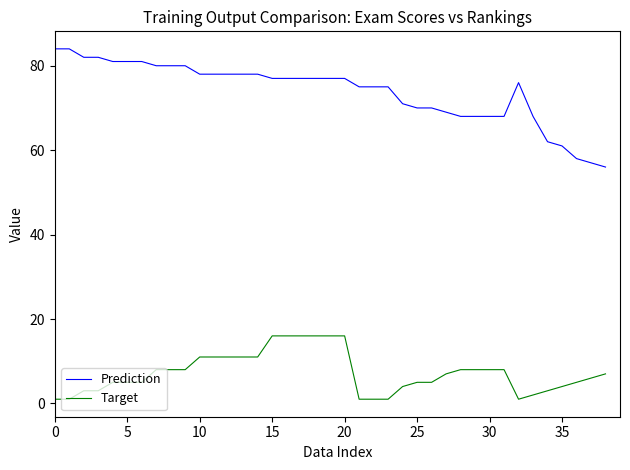

True or false: Target and Prediction cross at least once.

False